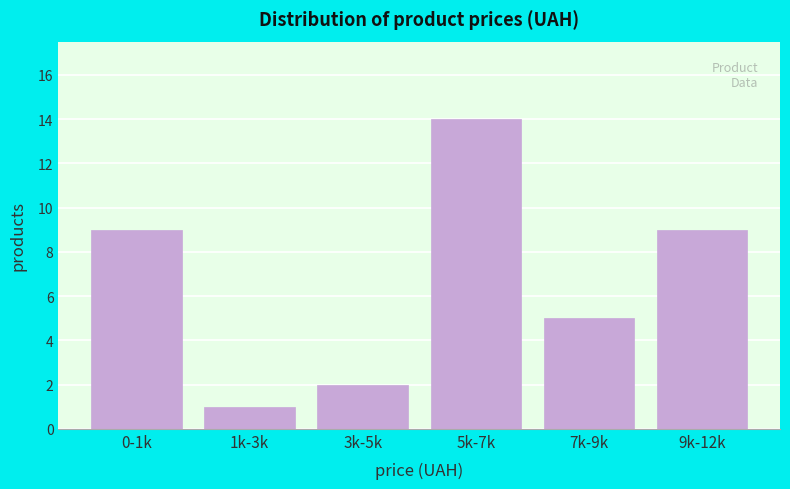

Reading right to left, list all the values displayed in this chart.

9k-12k=9	7k-9k=5	5k-7k=14	3k-5k=2	1k-3k=1	0-1k=9